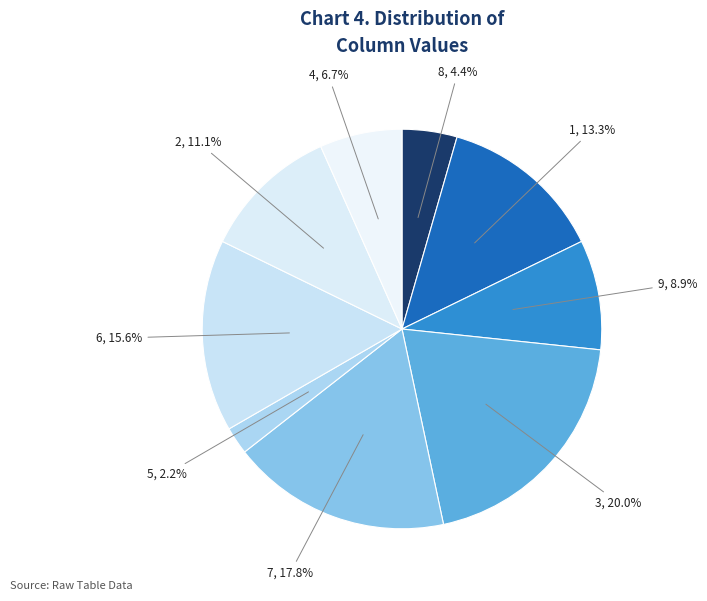

Count the number of slices in the pie.

9